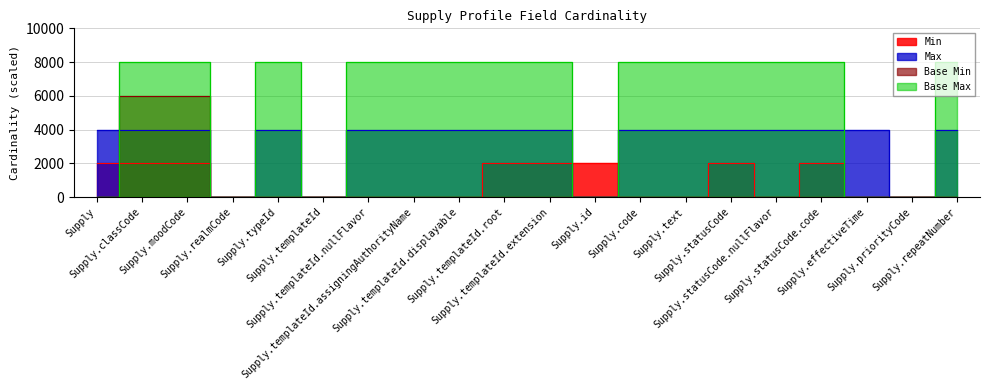

What is the sum of all Max values?

64000